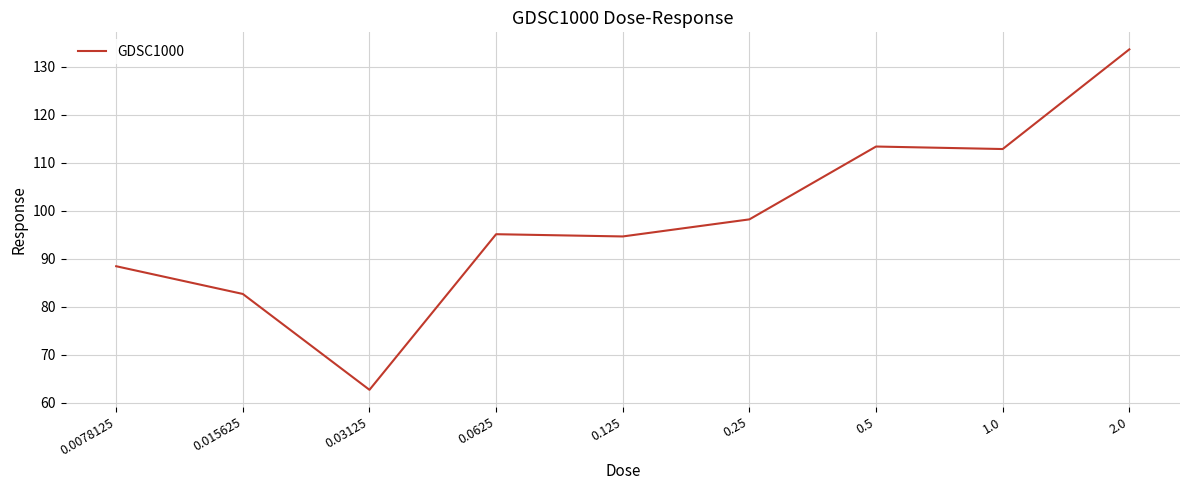

What is the ratio of the value at 0.0625 to the value at 0.015625?

1.2